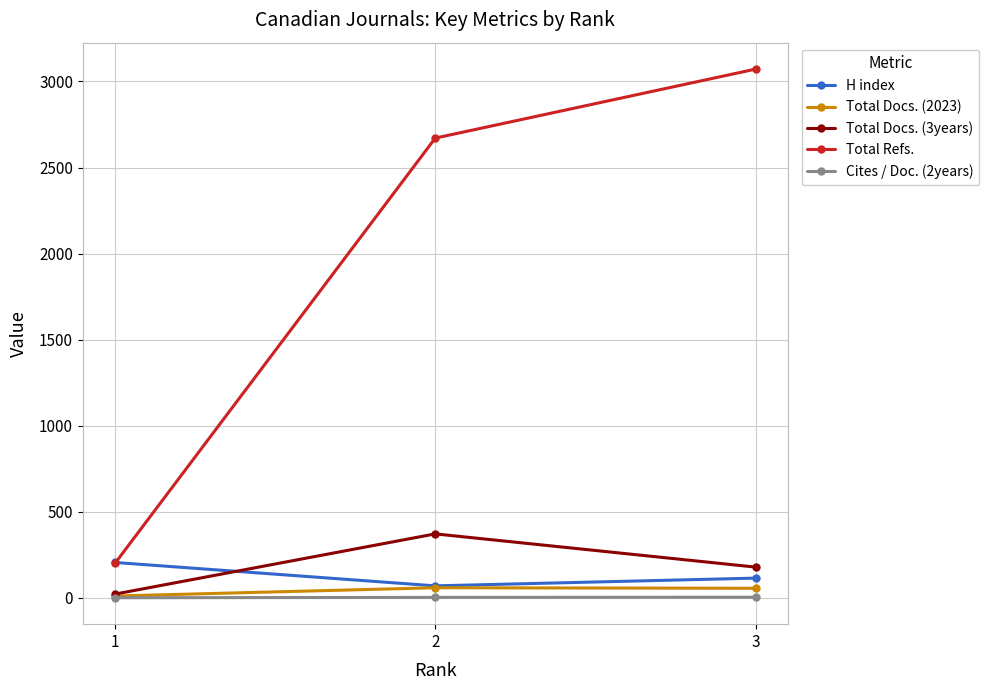

Which series has the largest total across all categories?

Total Refs.